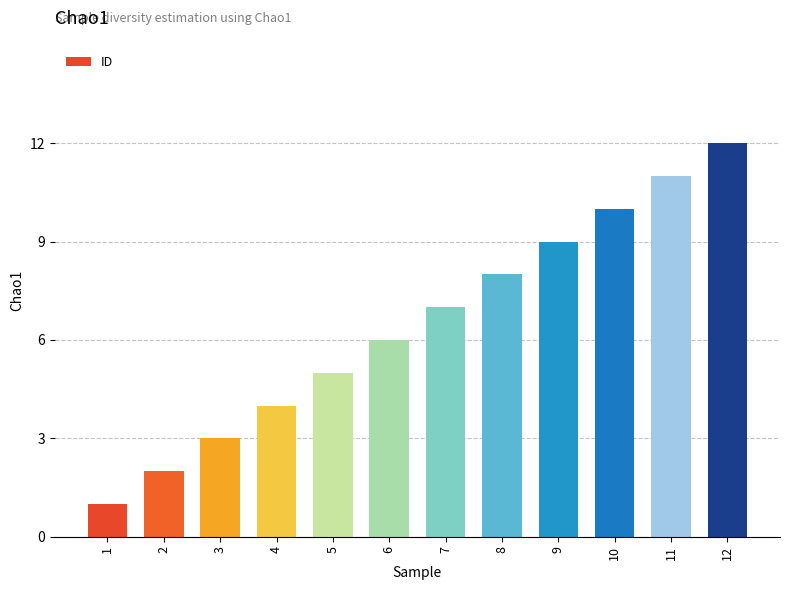

What is the change in value from 3 to 12?

+9